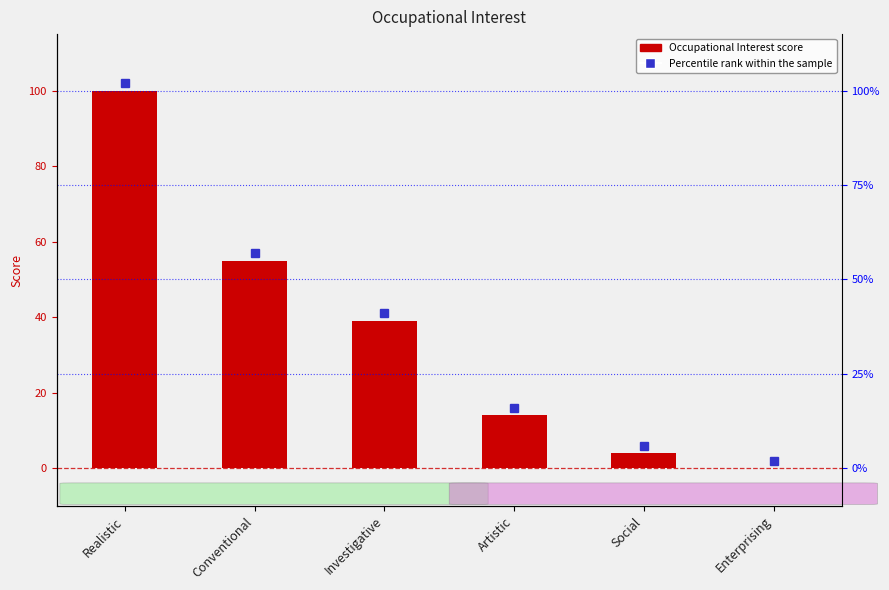

What is the approximate value at Conventional, to the nearest 50?

50